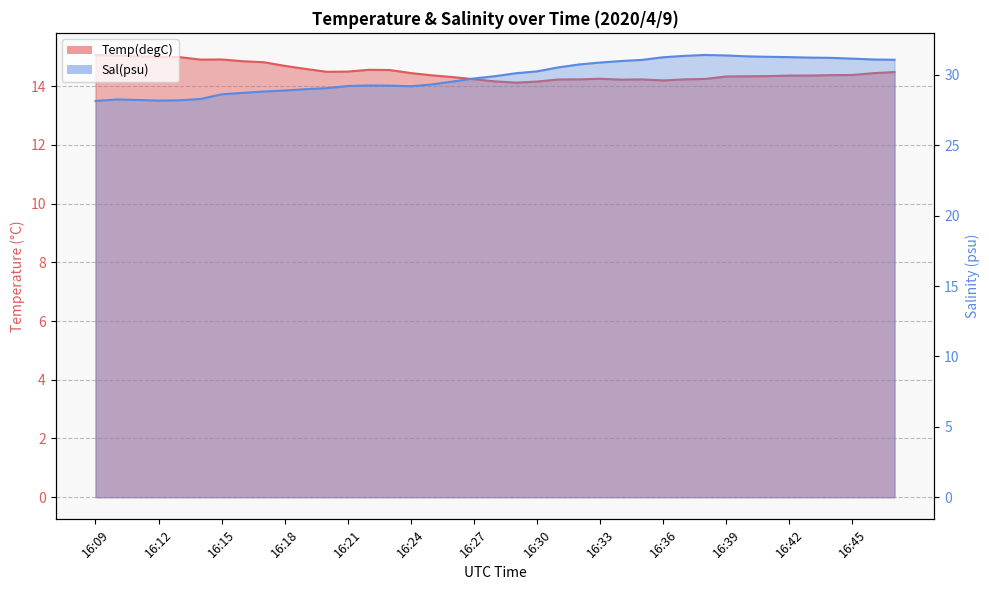

How many interior local valleys does the Sal(psu) series have?

2